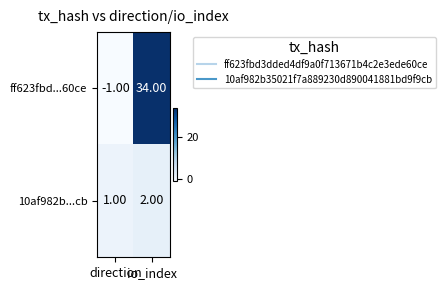

At which category is the sum across all series the highest?

io_index